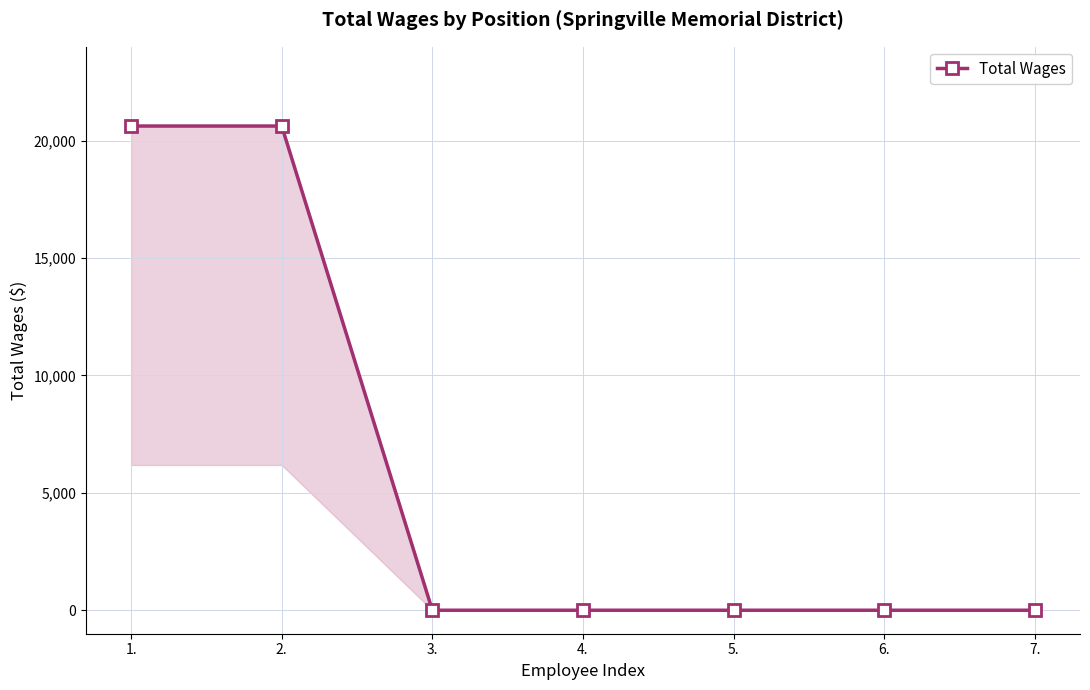

What is the label of the 1st point from the left?

1.